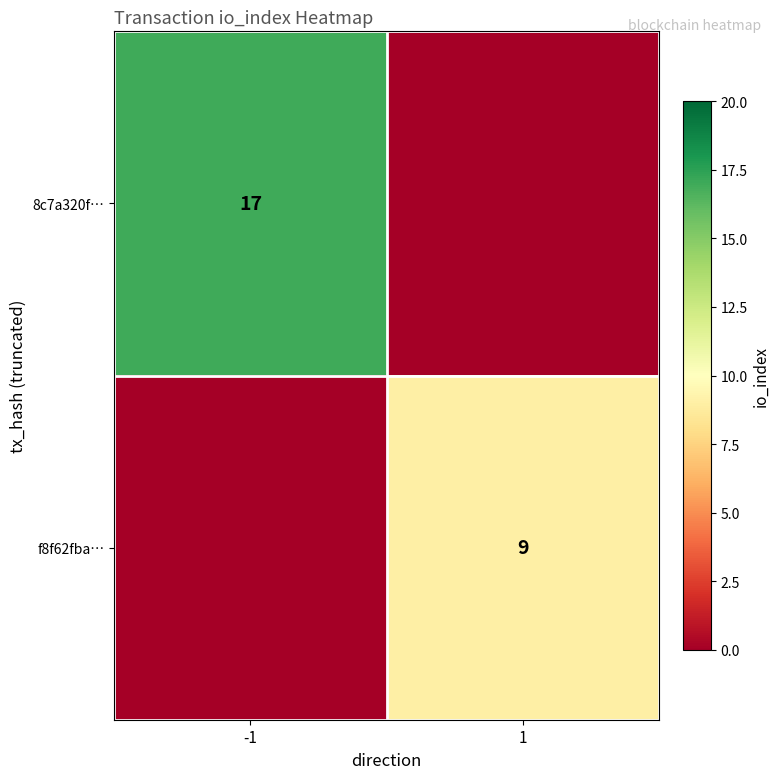

Is it true that 8c7a320f… equals 17 at -1?

True